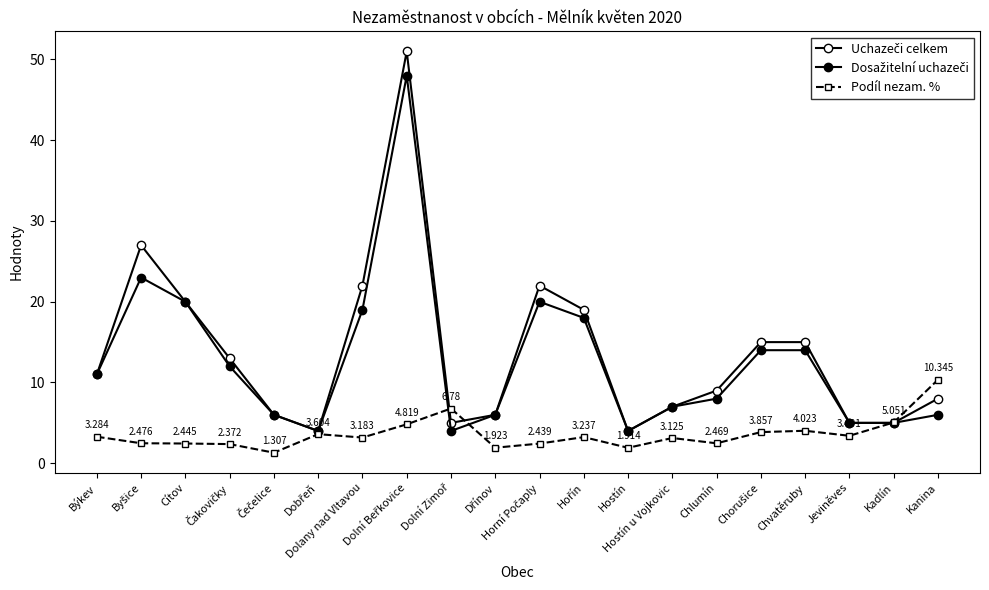

What is the average value of the Podíl nezam. % series?

3.6